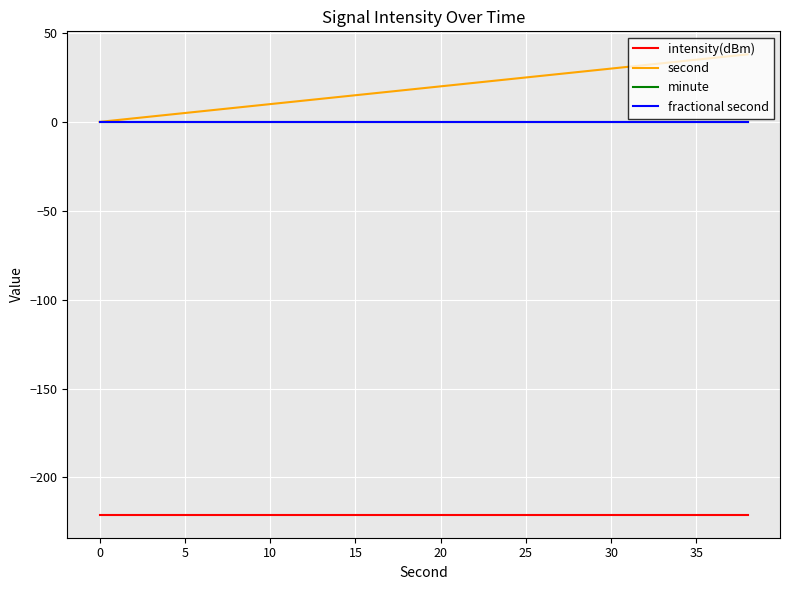

Is this an area chart (filled region under the line)?

No